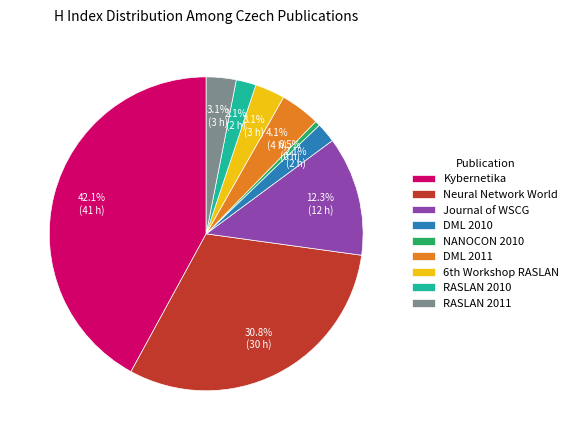

What is the ratio of the value at Kybernetika to the value at Journal of WSCG?

3.4